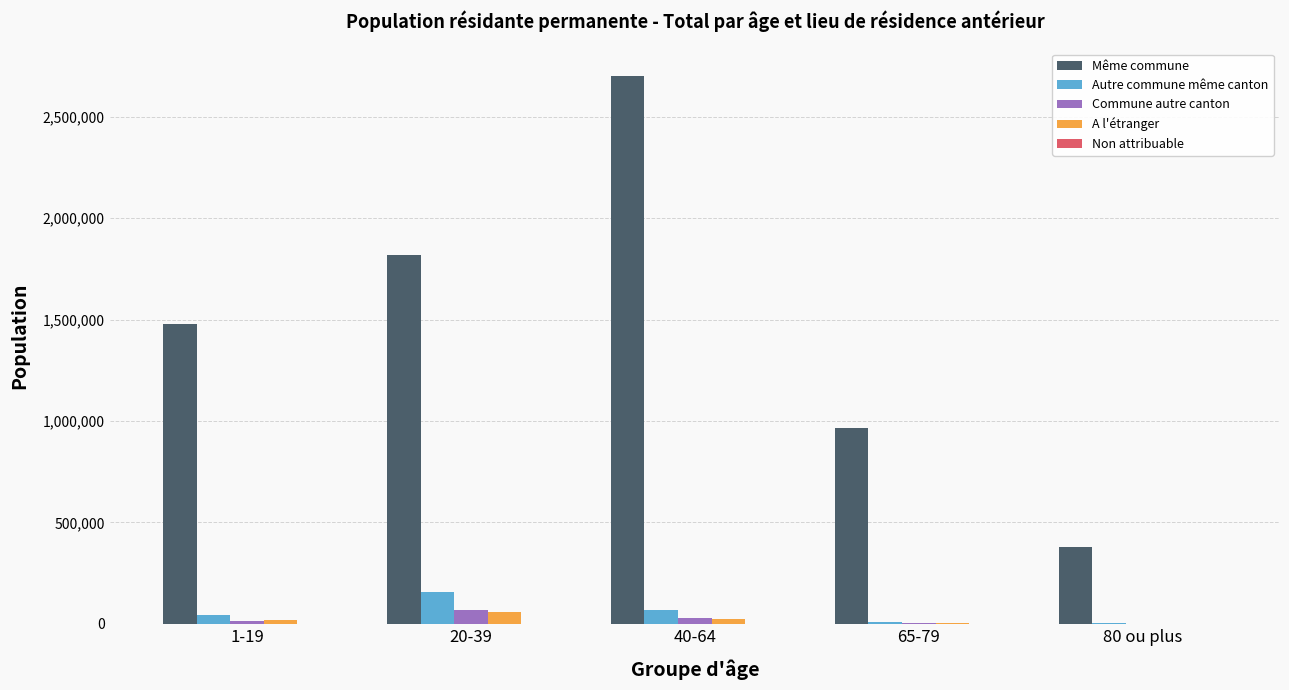

Which series has the largest total across all categories?

Même commune